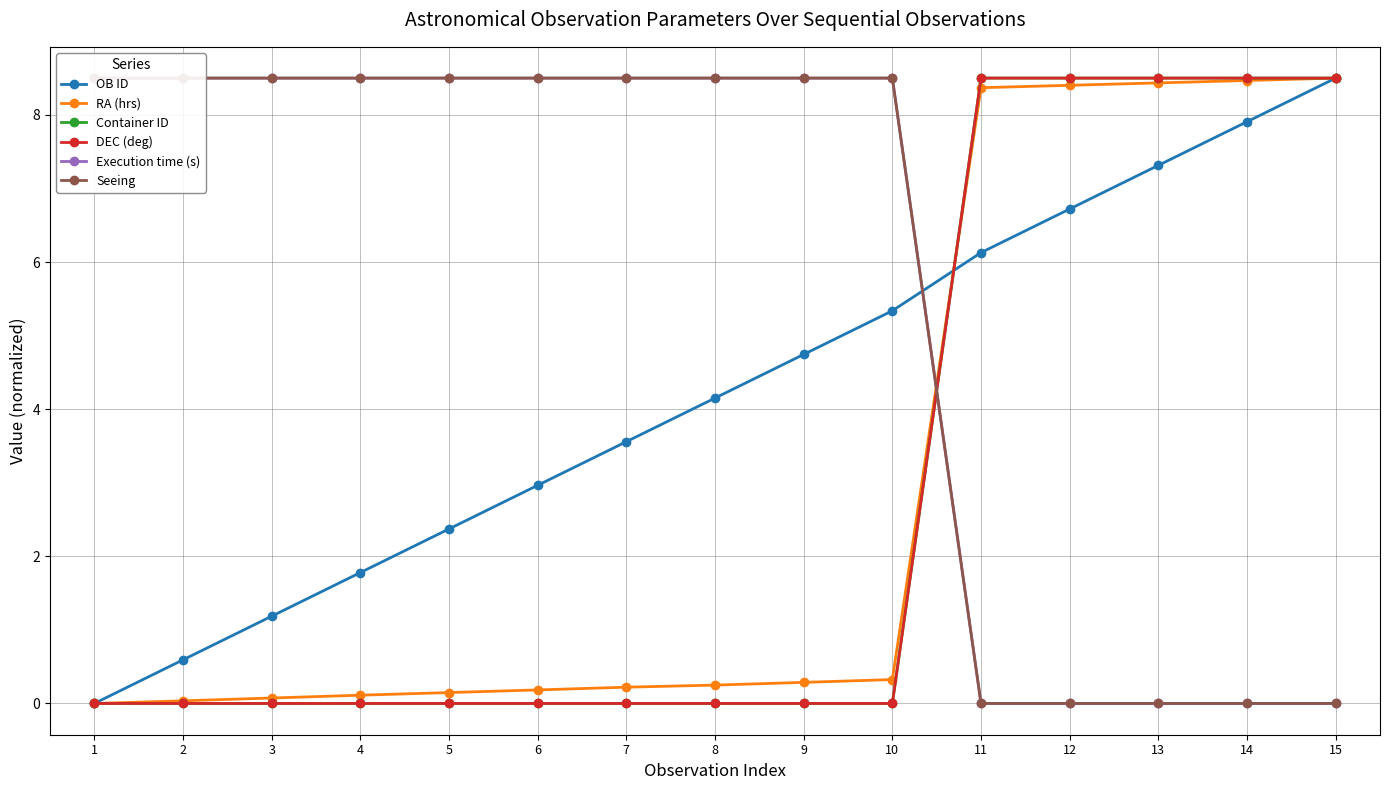

What are all the series names shown in the legend?

OB ID, RA (hrs), Container ID, DEC (deg), Execution time (s), Seeing